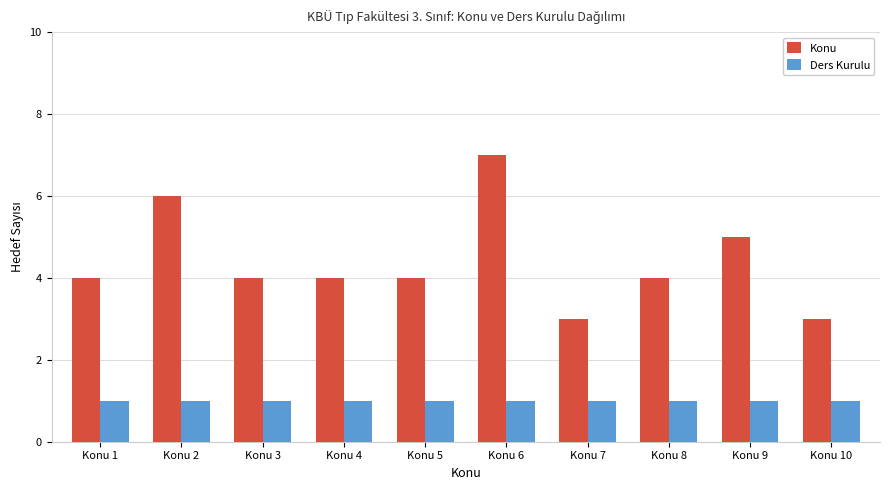

Which category has the highest value across all series?

Konu 6